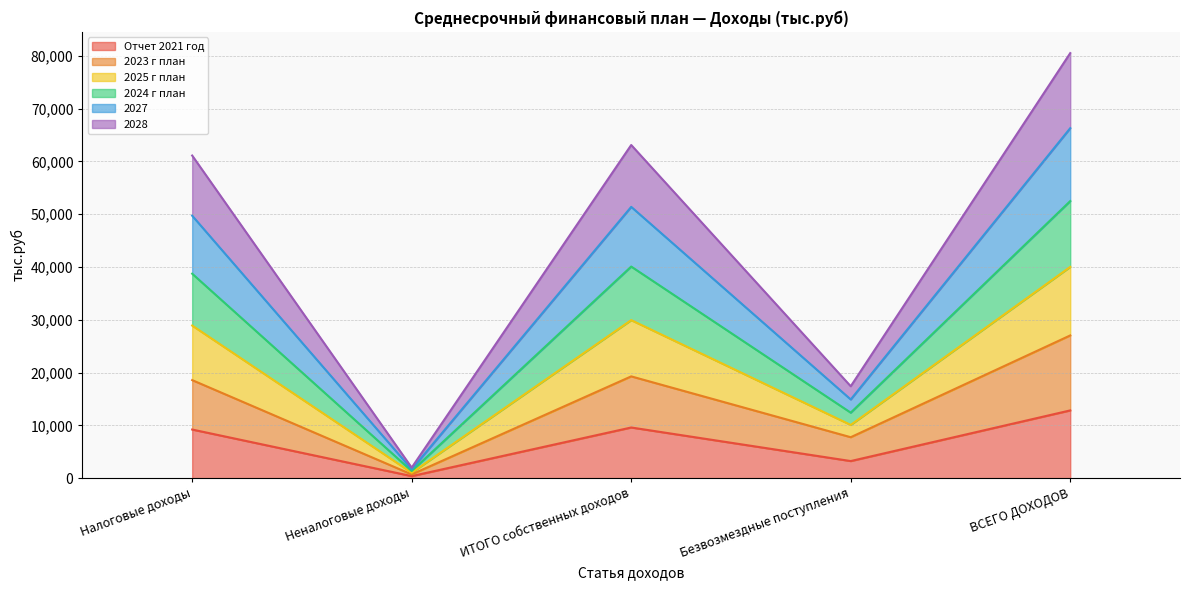

True or false: Отчет 2021 год and 2028 cross at least once.

False